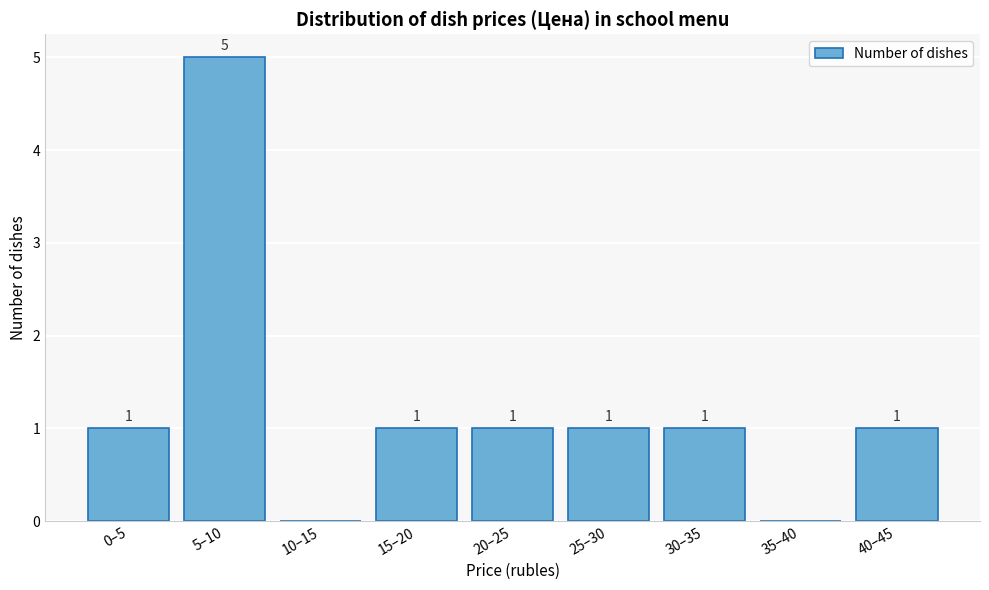

How many values are between 1 and 2?

6